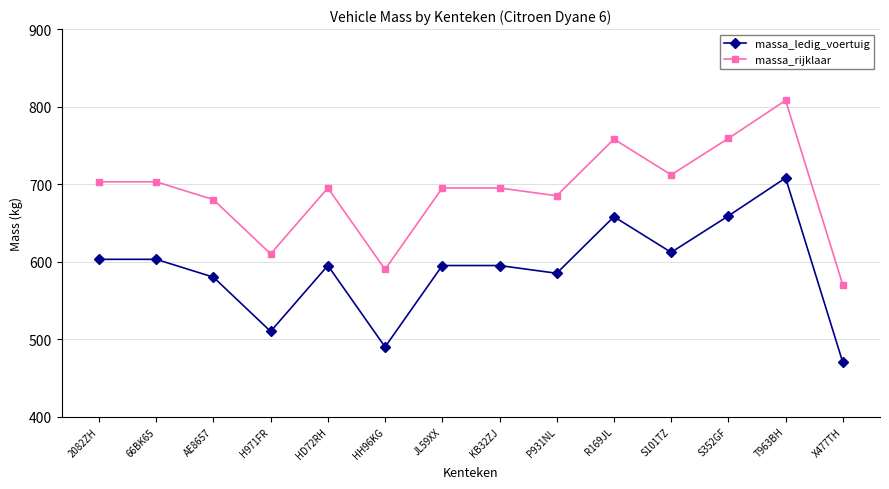

How many lines are shown in the chart?

2